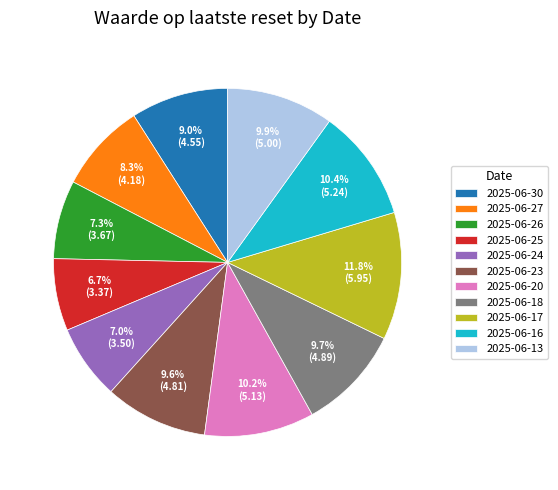

Is there a majority slice in this chart?

No